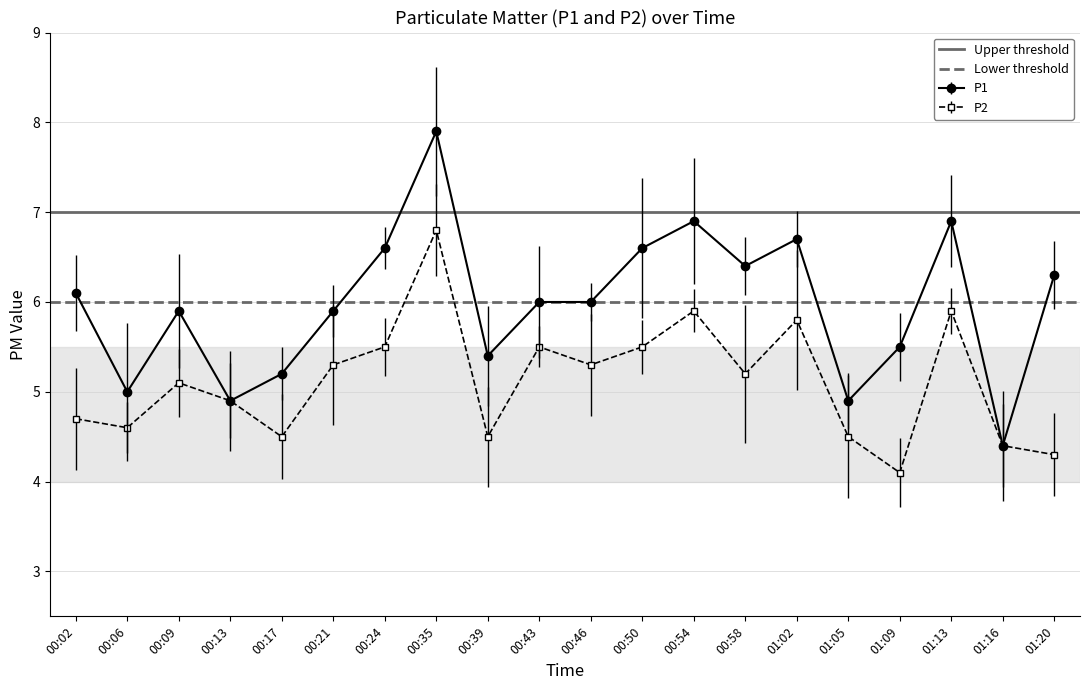

Is the value of P2 at 00:58 greater than the value of P1 at 00:43?

No